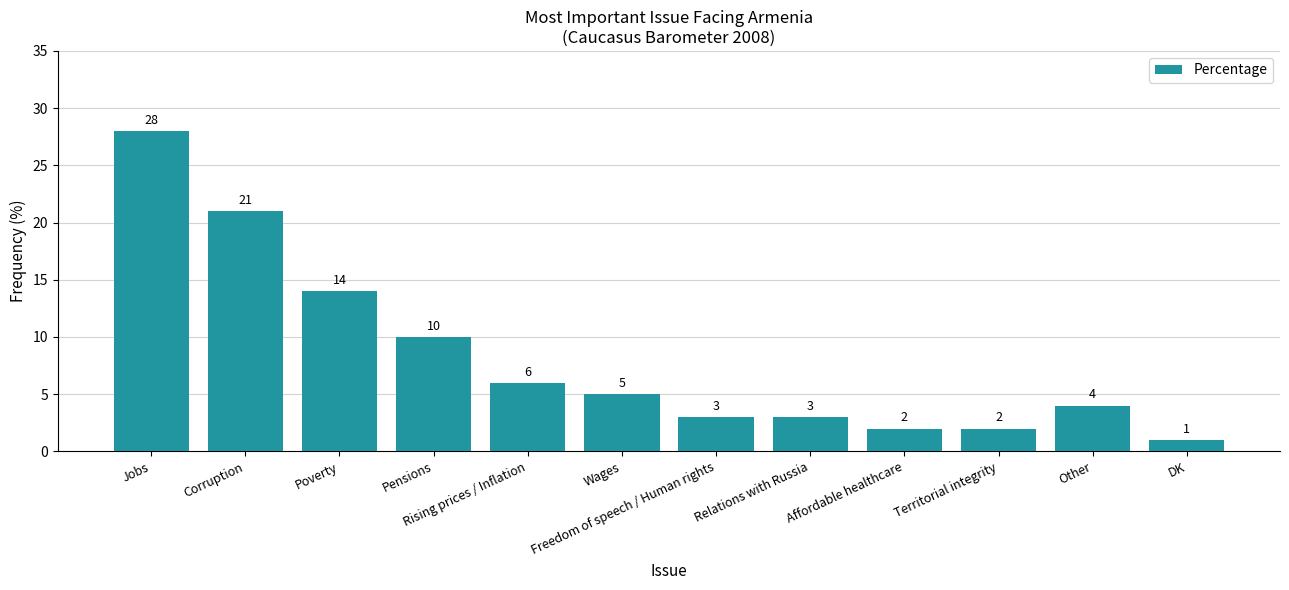

The value at Poverty is 19. True or false?

False